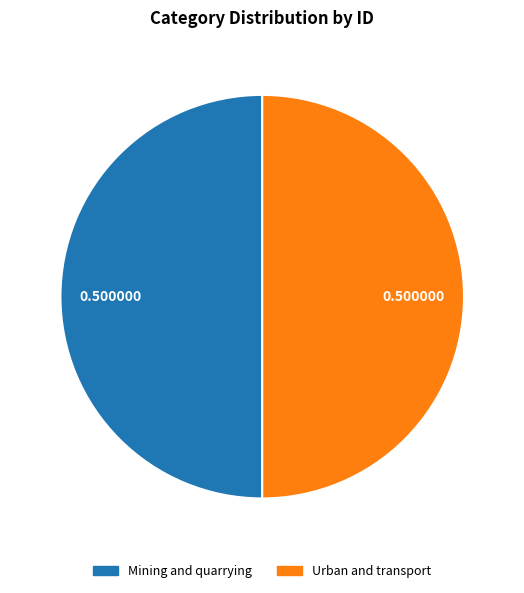

Is it true that Urban and transport is 50% of the pie?

True